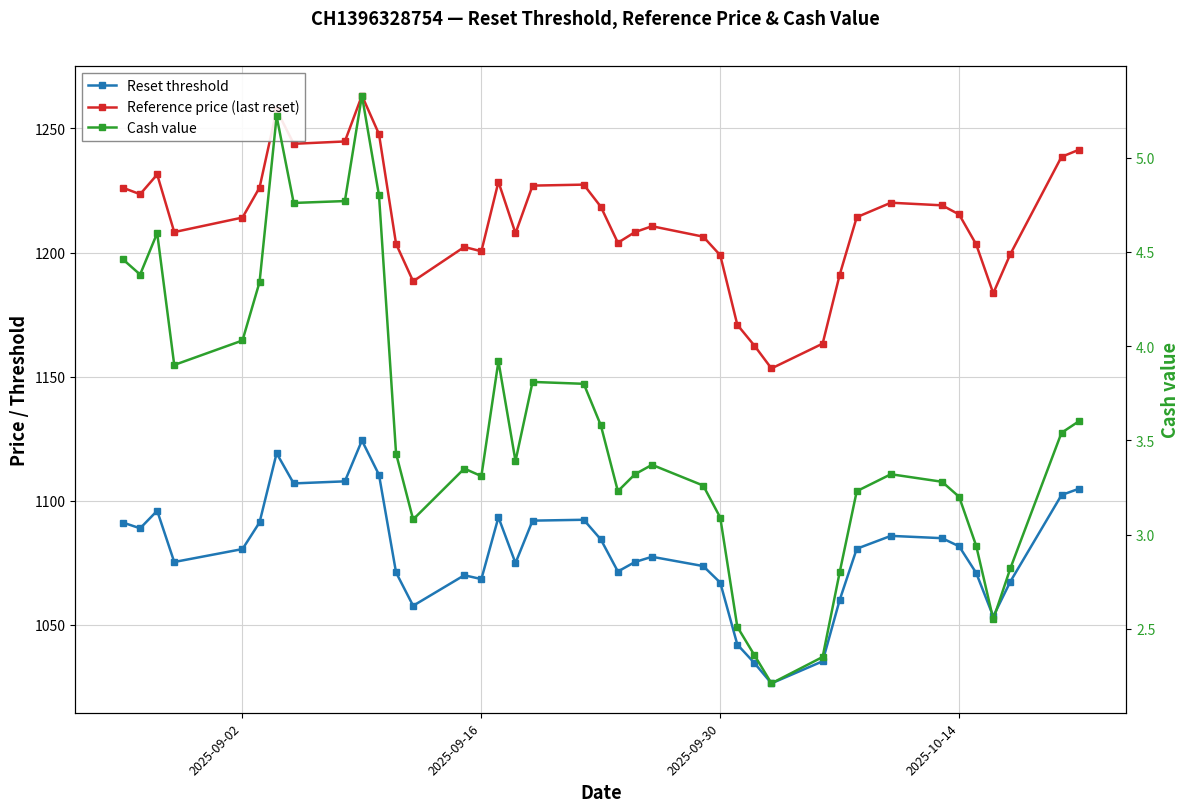

How many interior local peaks does the Reset threshold series have?

8